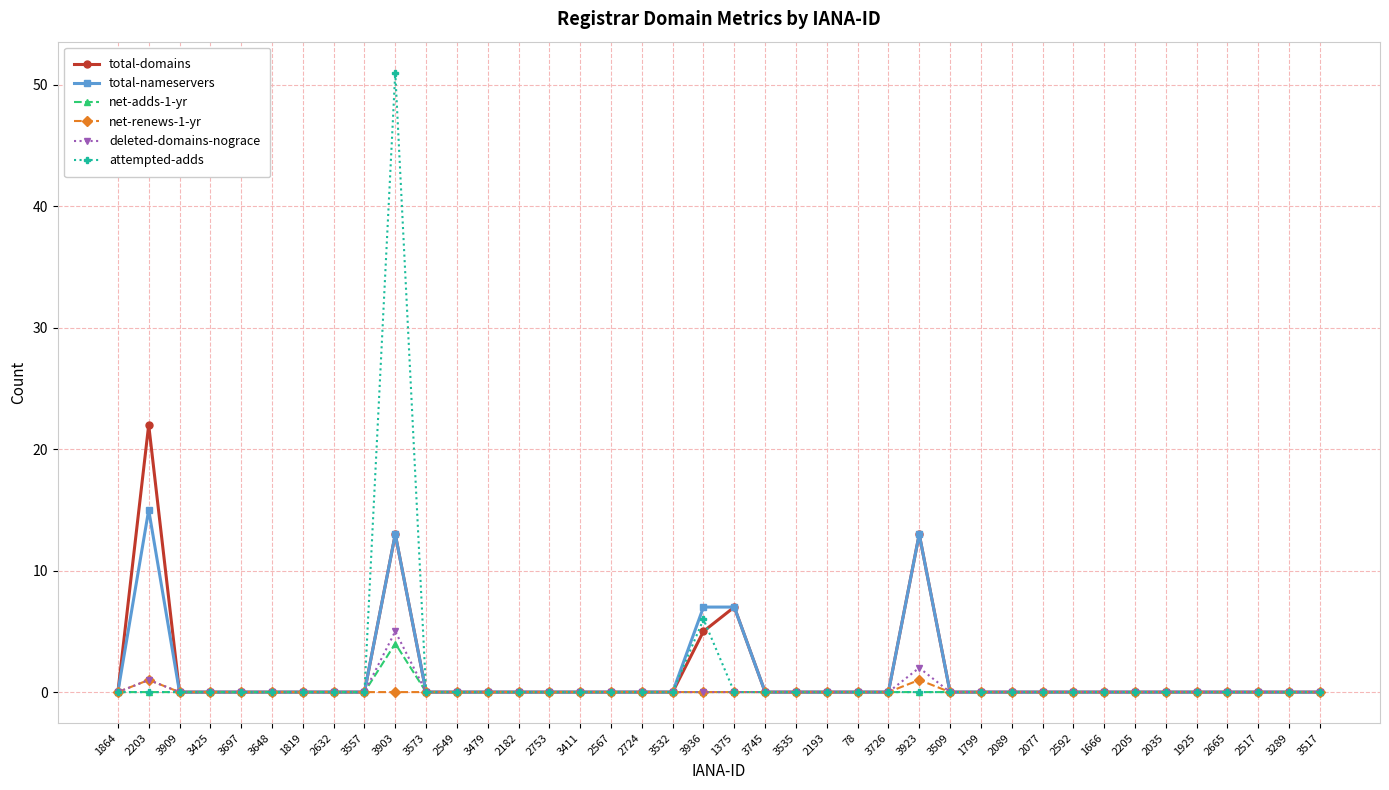

True or false: total-nameservers has more than 1 interior local peaks.

True